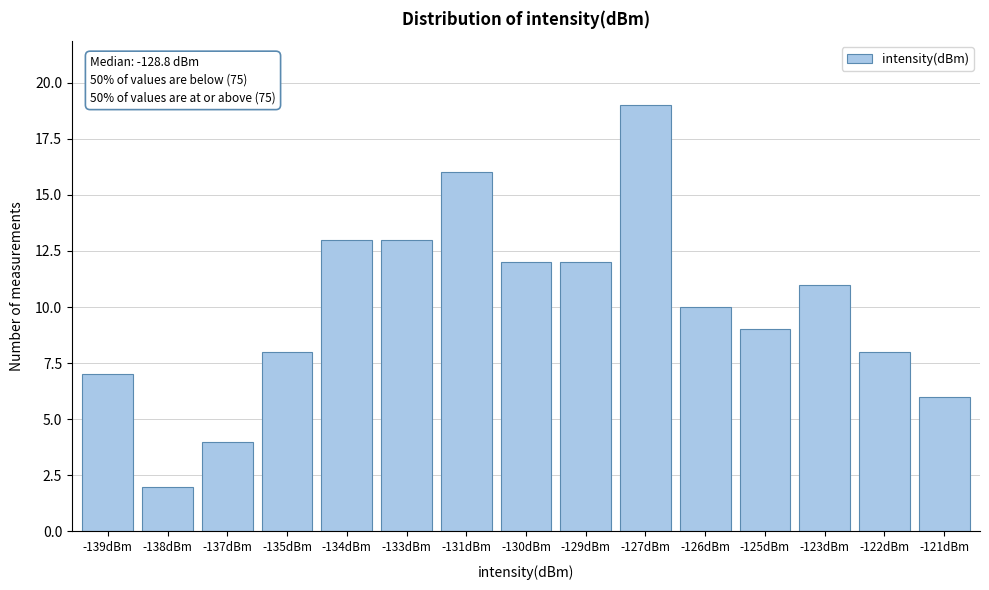

Reading left to right, what are all the values shown in this chart?

7	2	4	8	13	13	16	12	12	19	10	9	11	8	6